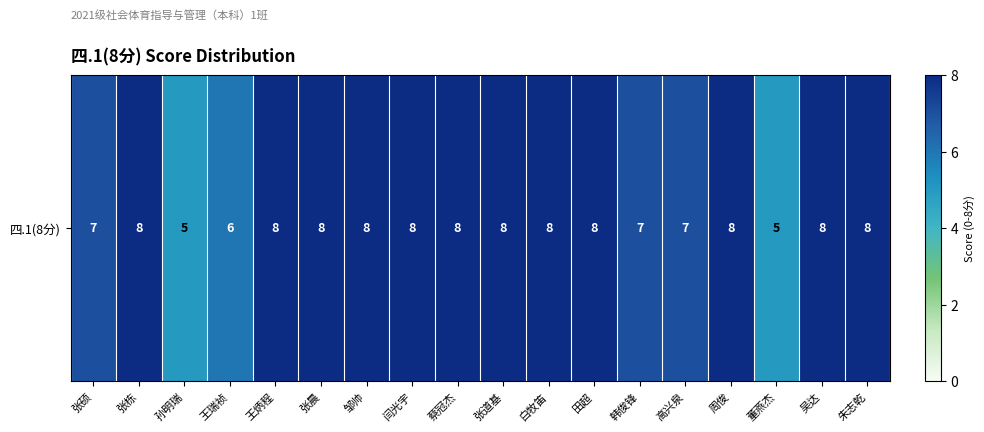

Where is the data nearest to the value 6?

王瑞祯